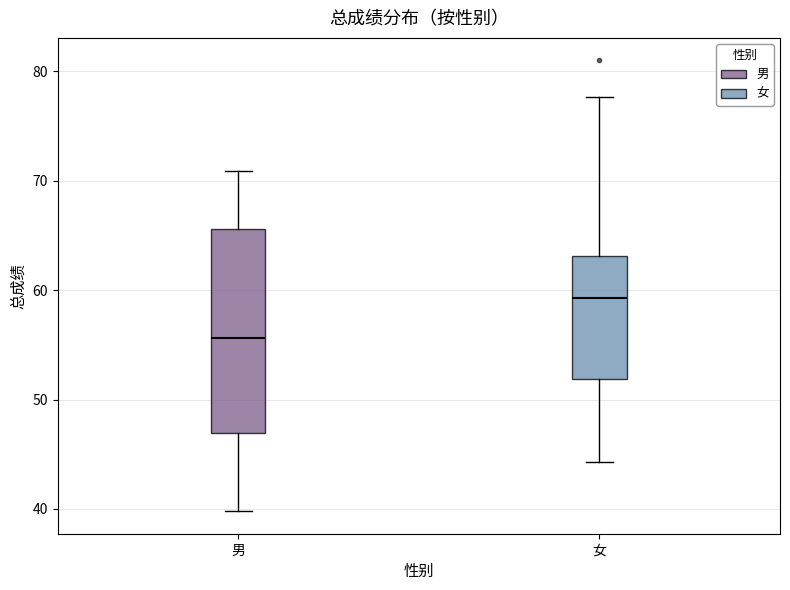

Which box's median line is the lowest?

男